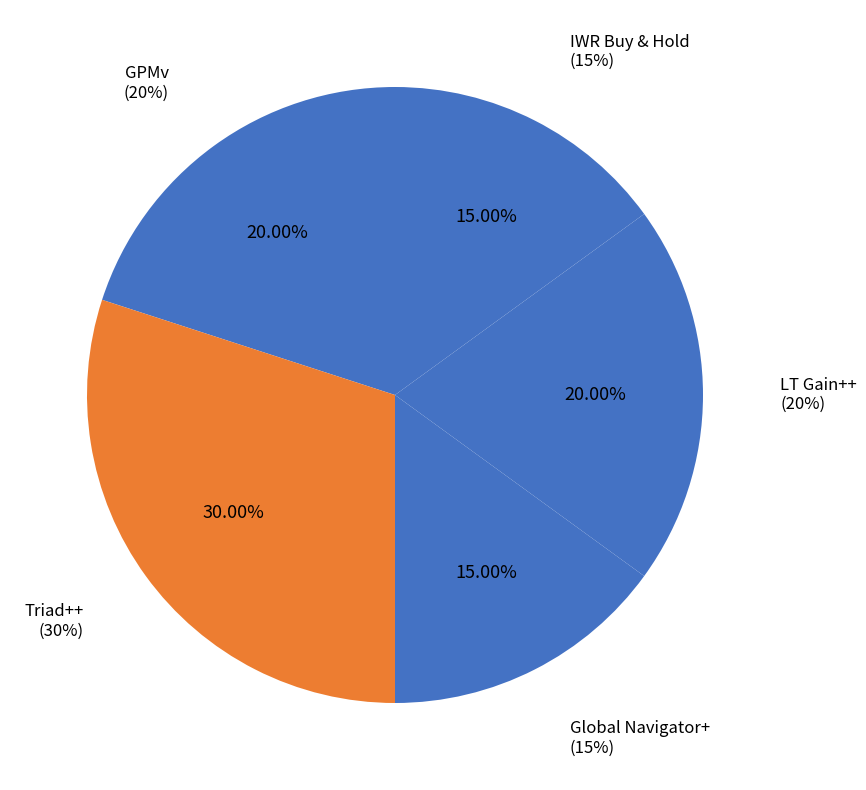

What is the change in value from Triad++ to Global Navigator+?

-0.1